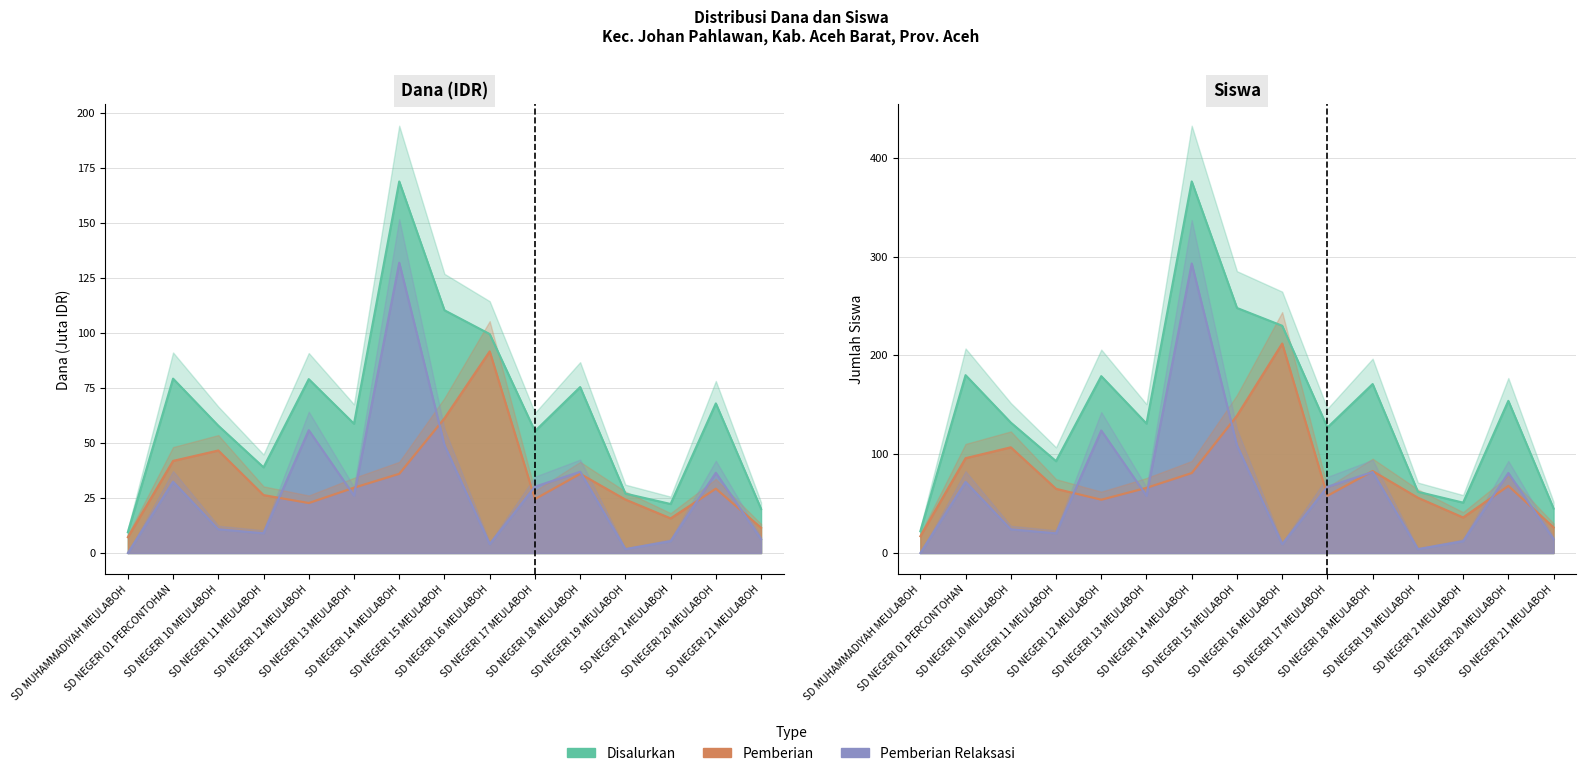

True or false: Pemberian Relaksasi (Dana) and Pemberian Relaksasi (Siswa) intersect in this chart.

False